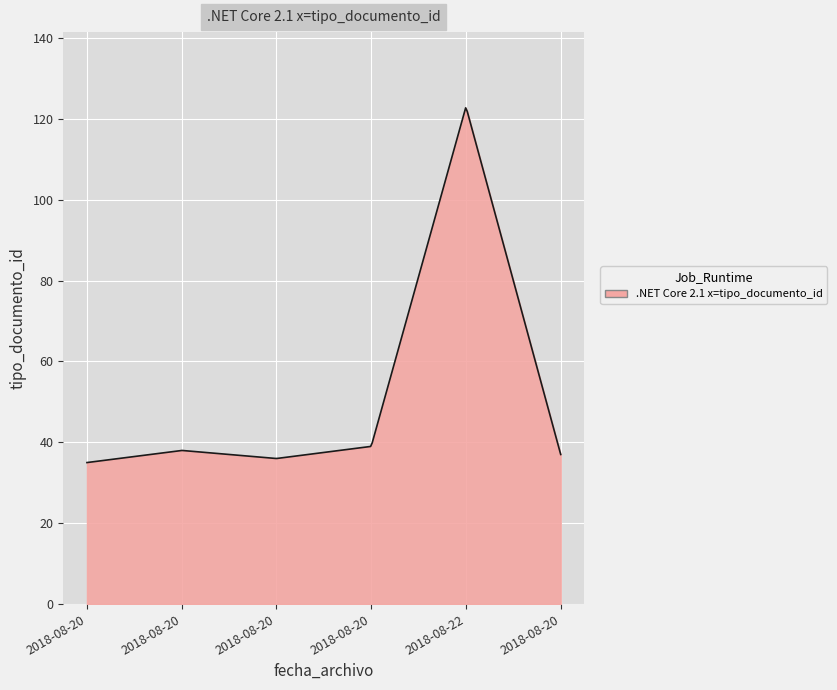

What is the minimum value shown in the chart?

35.0